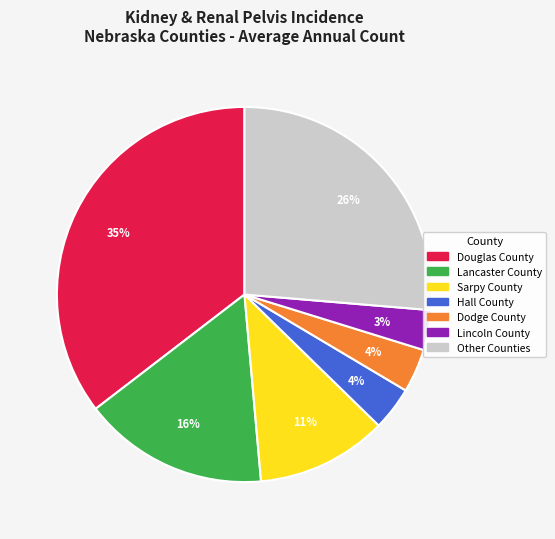

What is the largest slice in the pie chart?

Douglas County